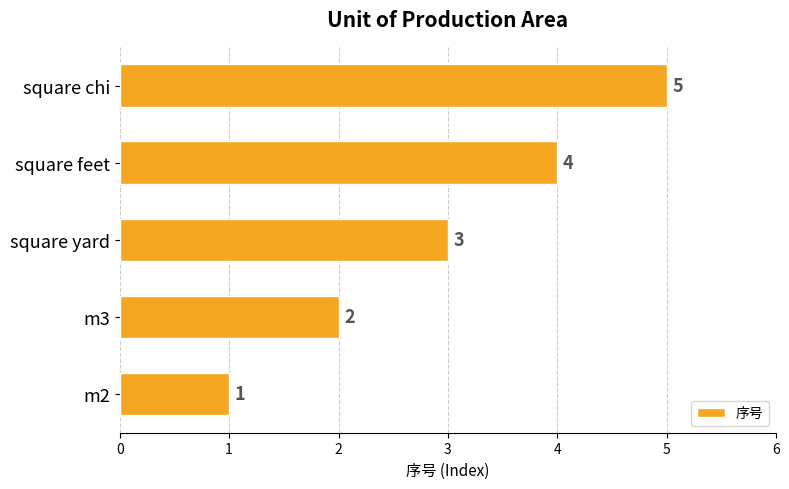

What is the greatest value displayed?

5